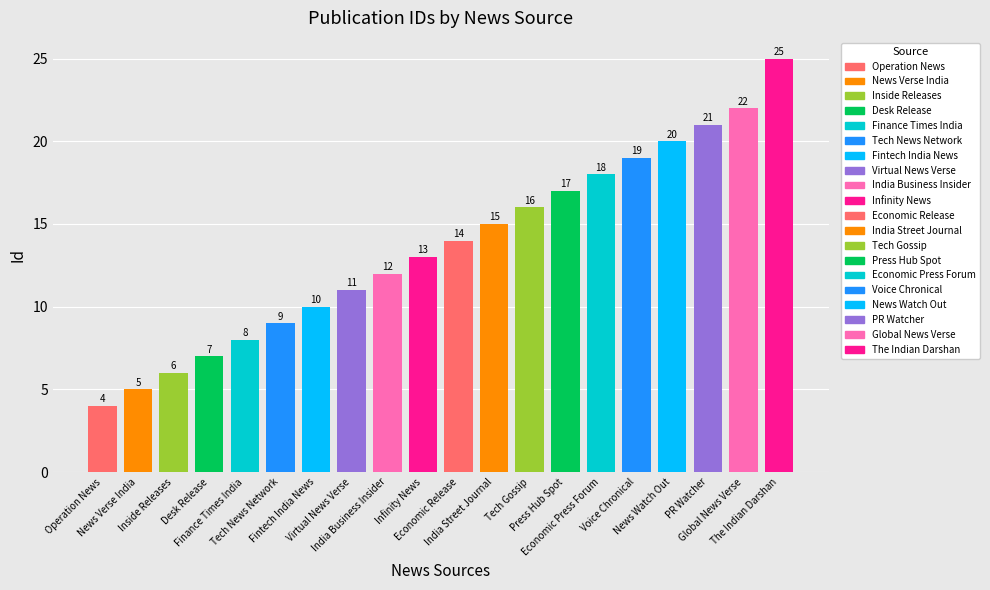

What is the difference between the maximum and second lowest values?

20